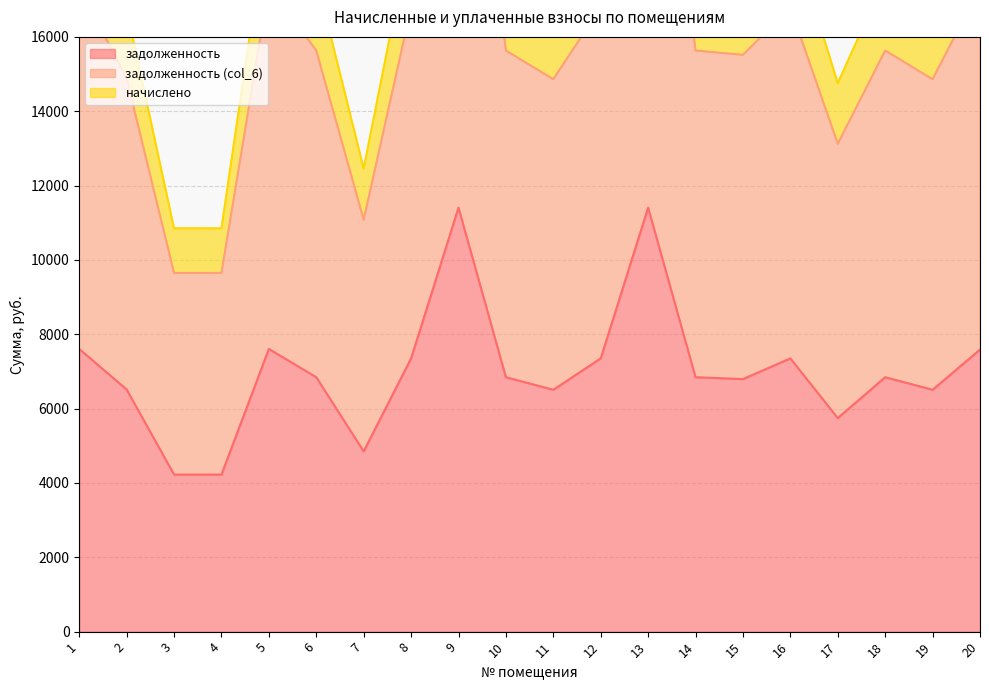

Where is the first local minimum for начислено?

7